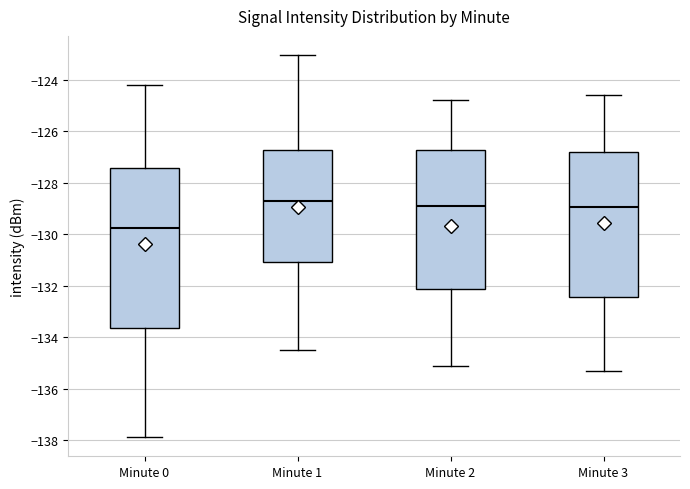

Which box has the lowest median line?

Minute 0